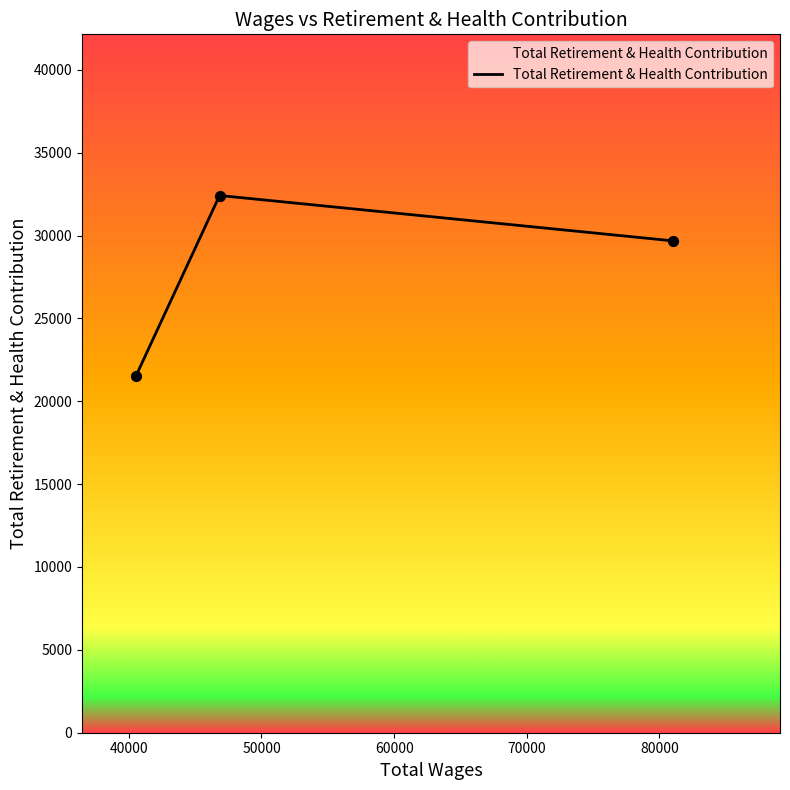

What is the greatest value displayed?

32416